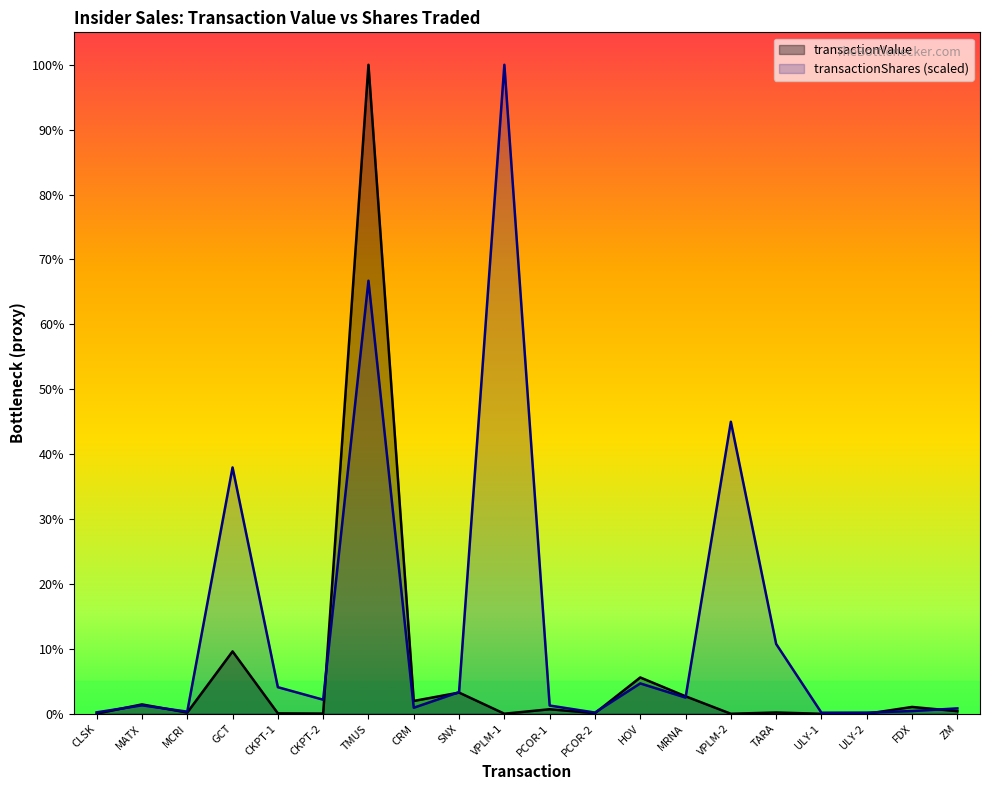

Which category has the lowest value across all series?

ULY-1